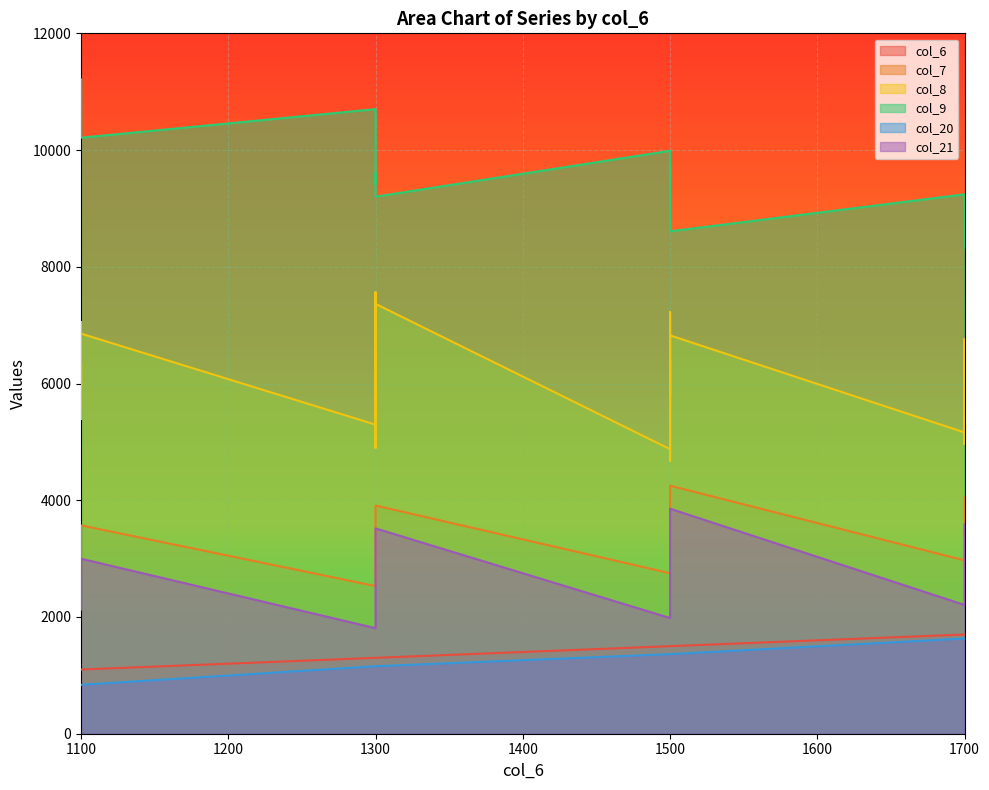

Between 7 and 11, which series saw the biggest shift?

col_21